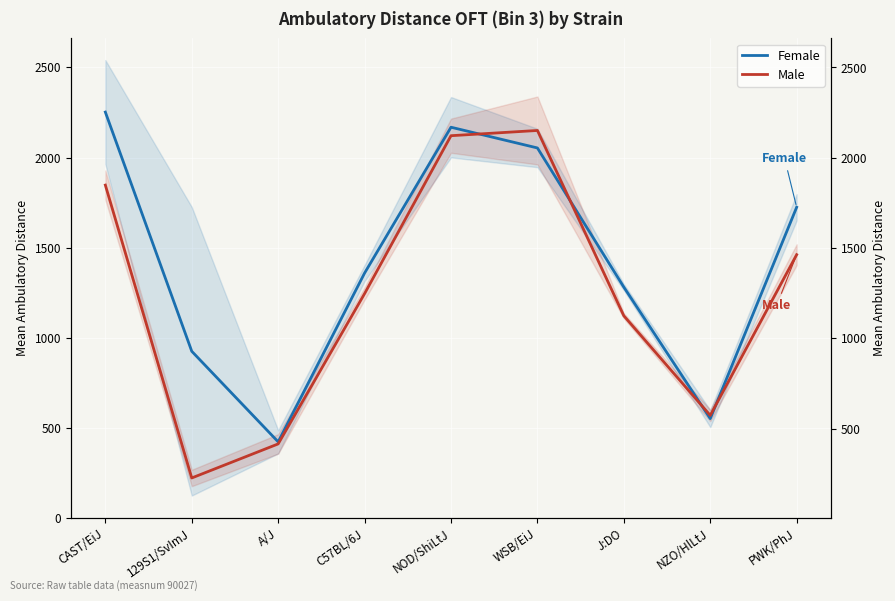

Which series has the largest total across all categories?

Female